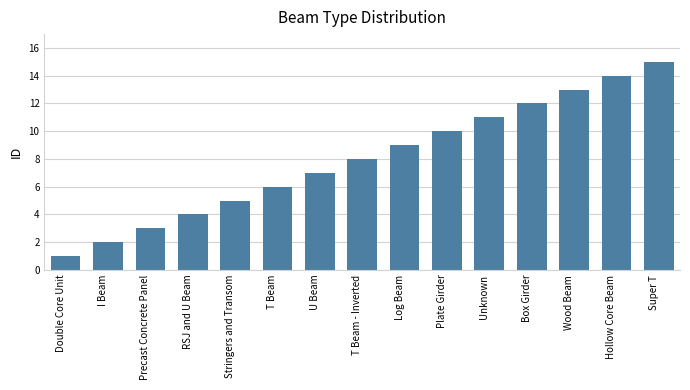

How many bars are there in total?

15